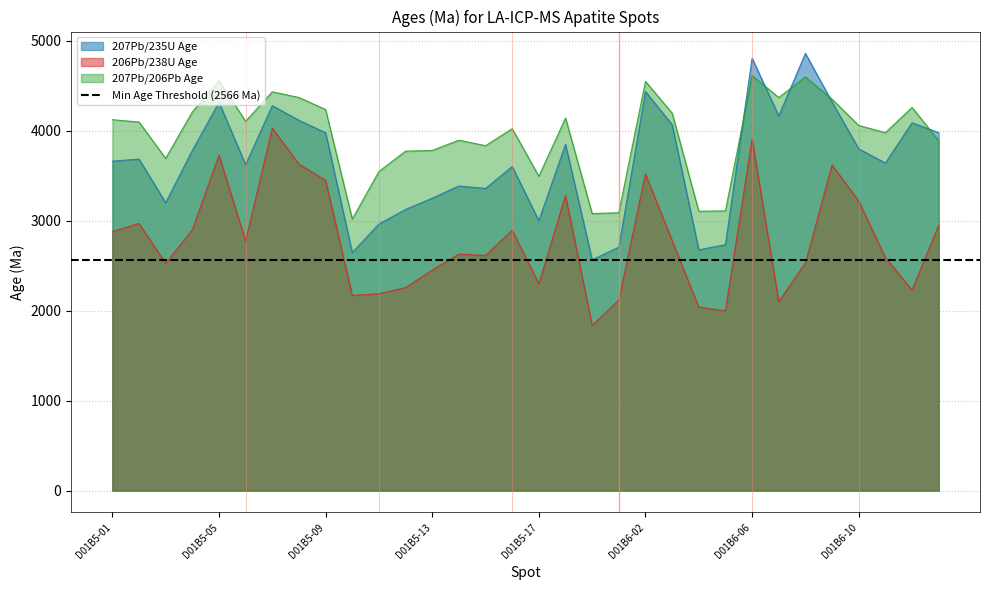

Which series changed the most between D01B5-01 and D01B5-15?

207Pb/235U Age